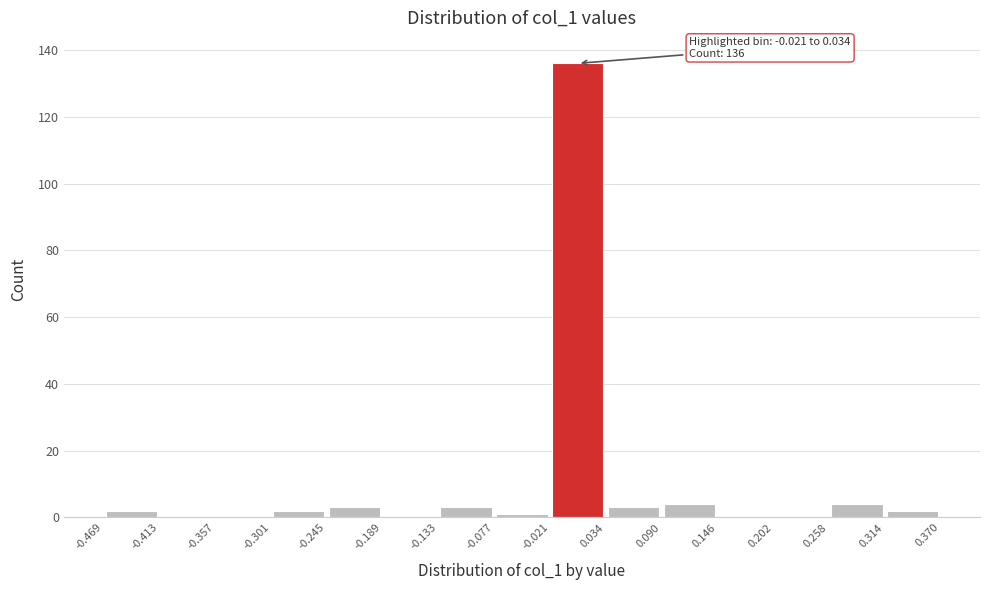

Over which range of the x-axis is the bar tallest?

-0.021 to 0.034